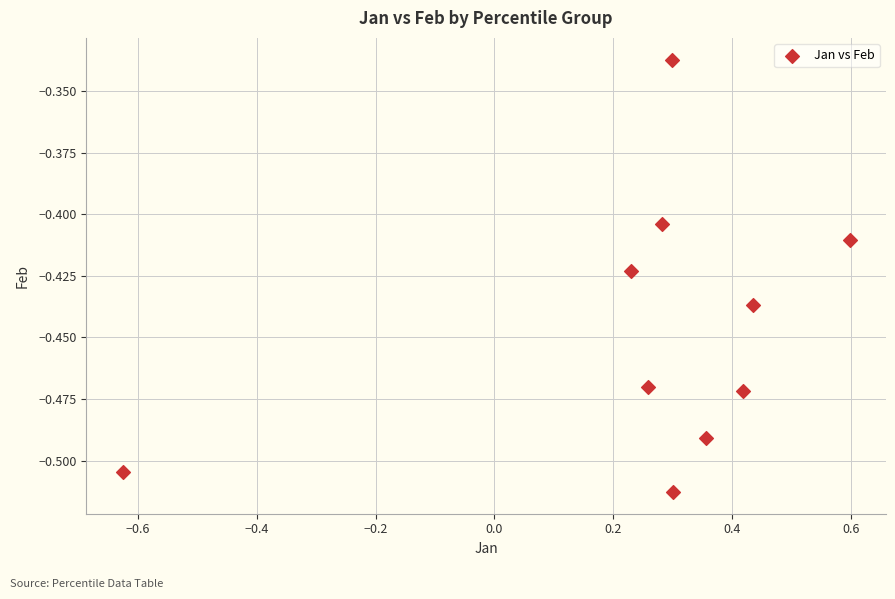

What is the range of X values (max minus min)?

1.2